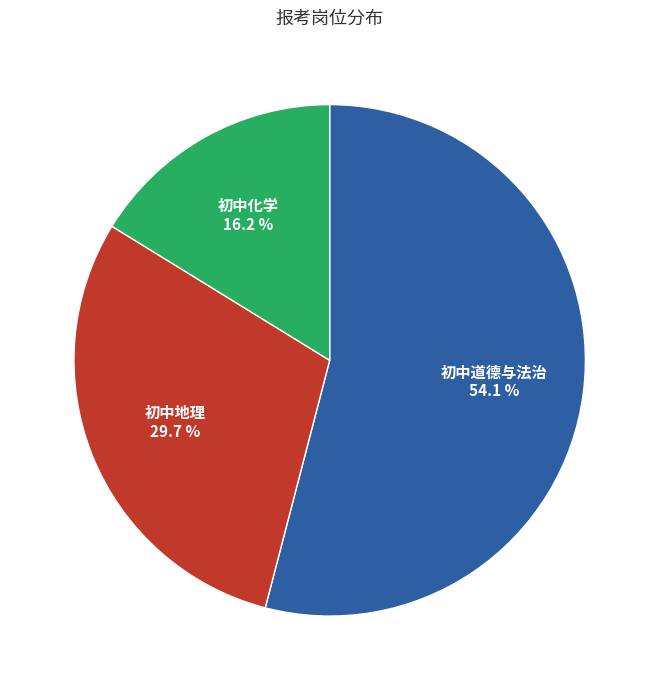

Does any single category account for the majority?

Yes